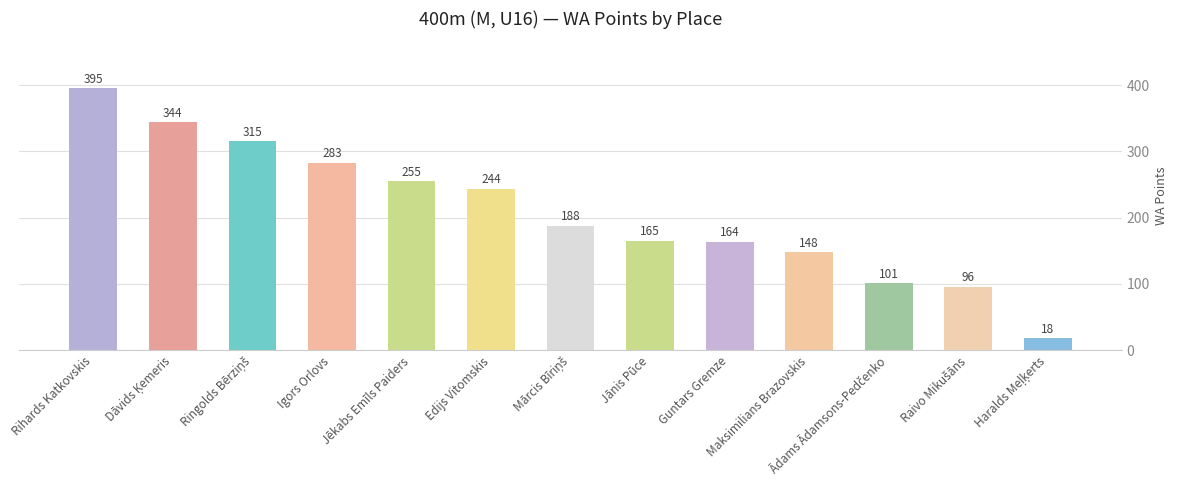

What is the label of the 4th bar from the right?

Maksimilians Brazovskis